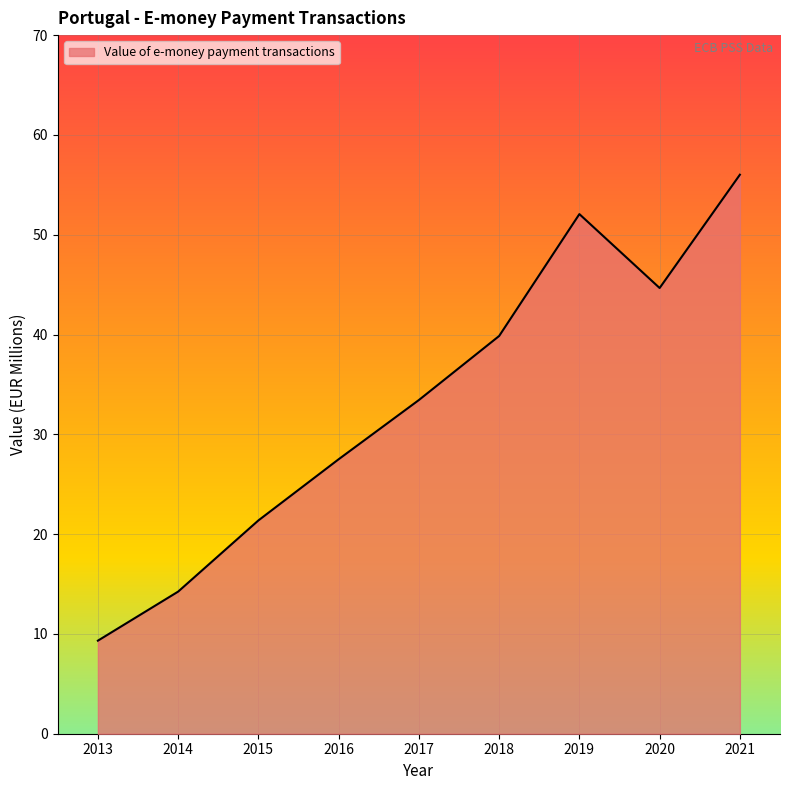

What is the difference between the values at 2016 and 2021?

28.5